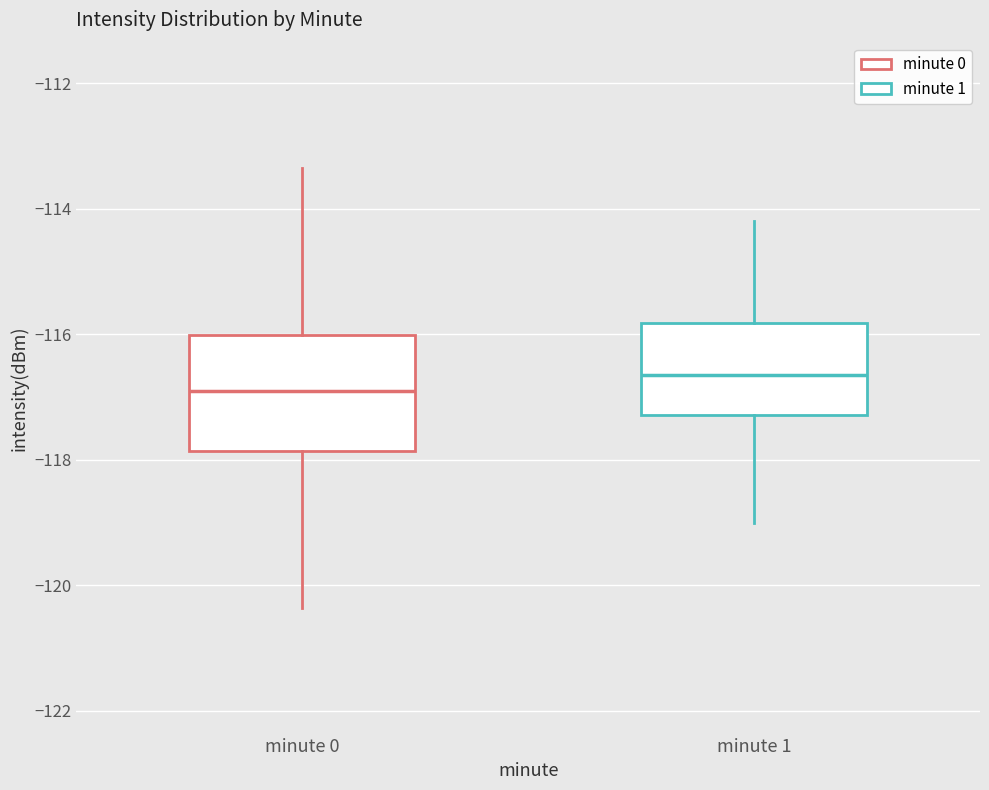

Reading left to right, read every box against the y-axis: the position of its median line, the range the box covers, and the ends of its whiskers. The values are not printed on the chart, so give them approximately, as read against the axis.

minute 0: median -117.0, box -117.8 to -116.0, whiskers -120.4 to -113.4
minute 1: median -116.6, box -117.2 to -115.8, whiskers -119.0 to -114.2